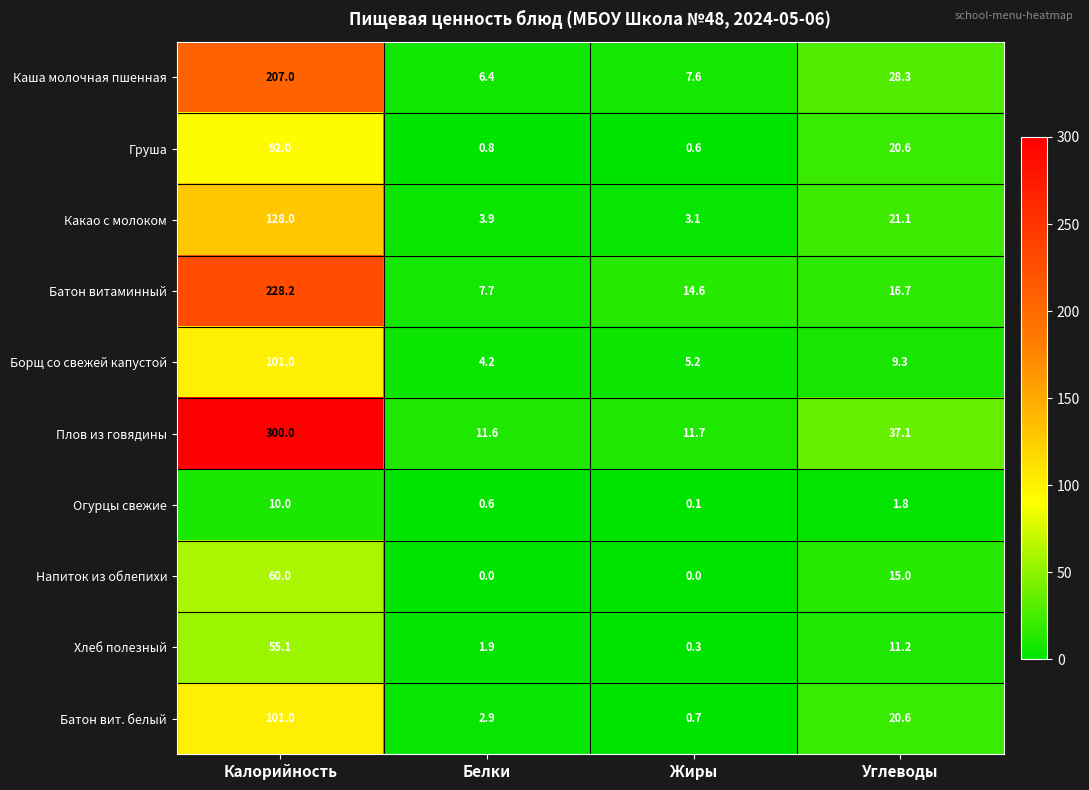

True or false: Батон вит. белый has a value of 14.3 at Углеводы.

False